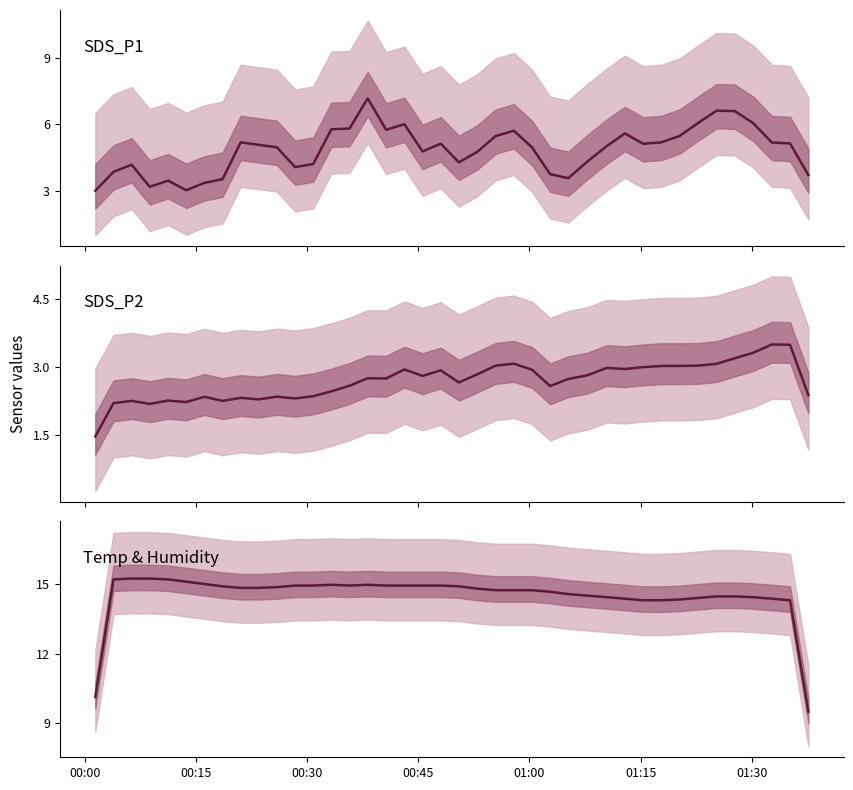

Rank the series by their average value, from highest to lowest.

Temp, SDS_P1, SDS_P2